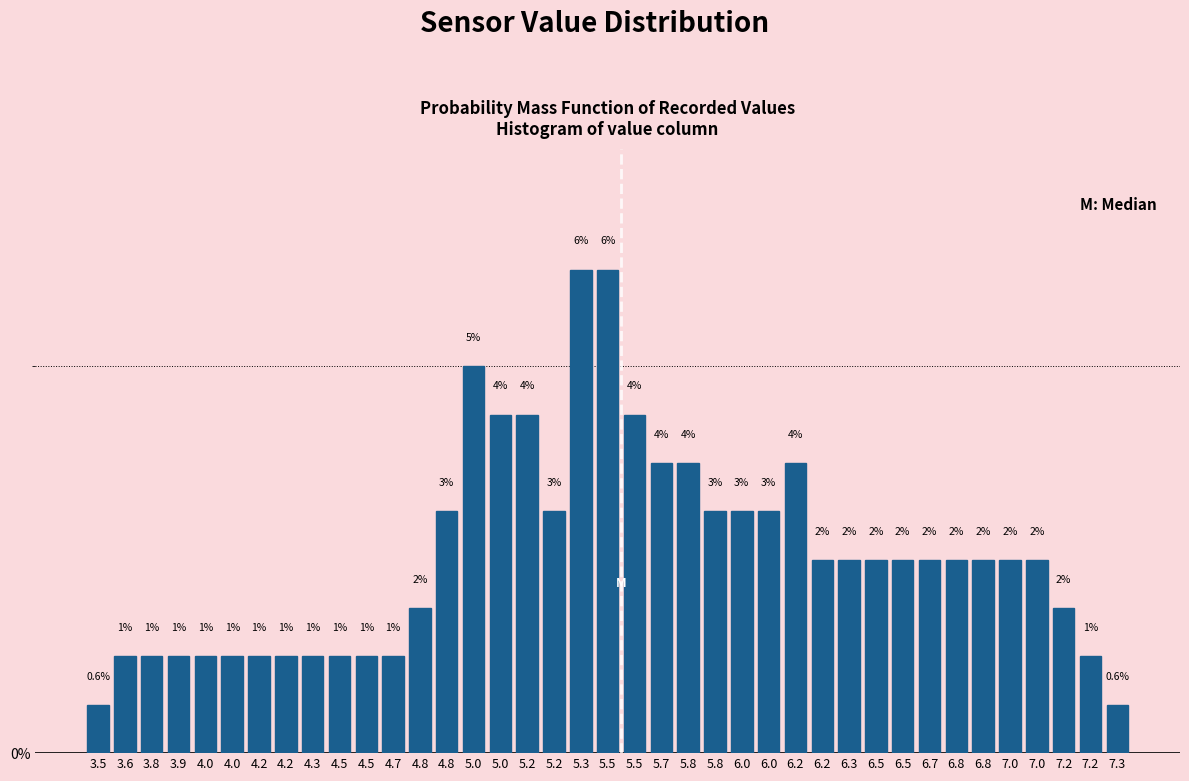

Are the bars horizontal?

No